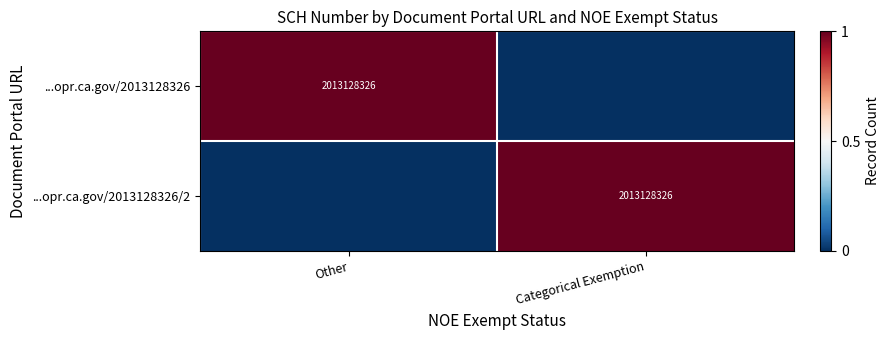

The value of ...opr.ca.gov/2013128326/2 at Categorical Exemption is 1380599645. True or false?

False